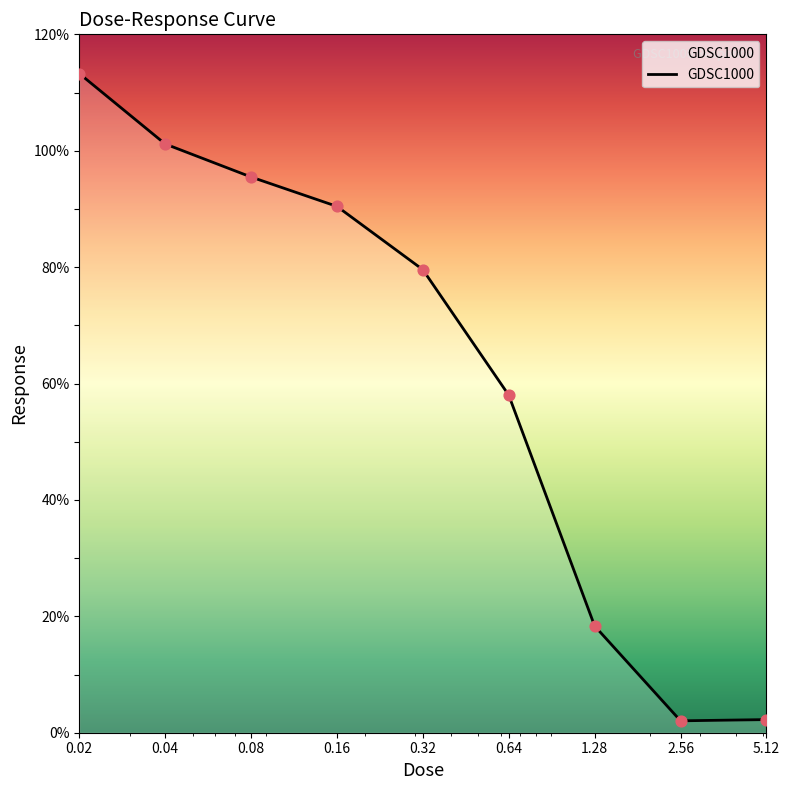

What is the difference between the maximum and minimum values?

111.2